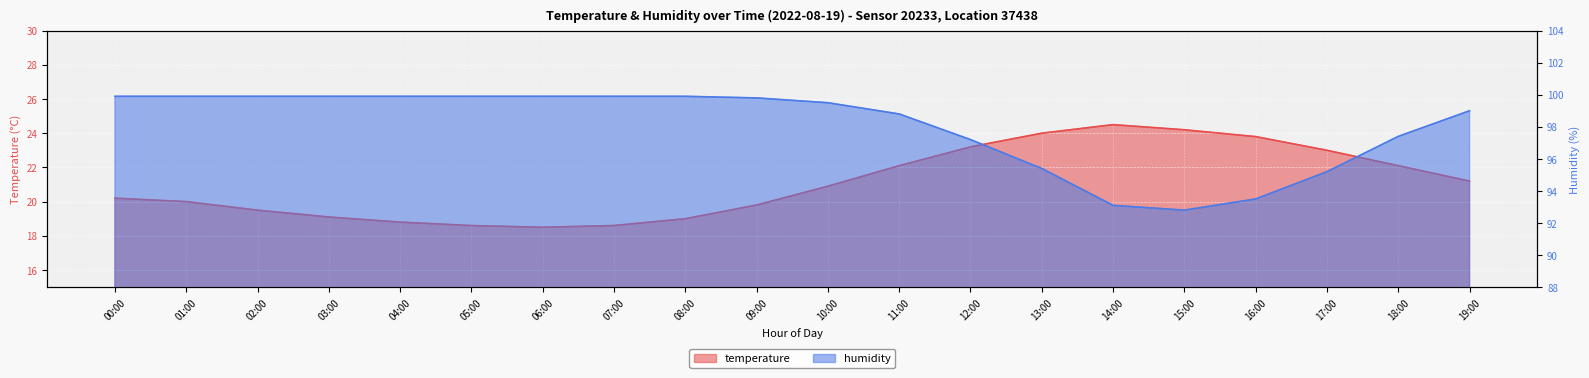

True or false: temperature has a value of 23.0 at 17:00.

True